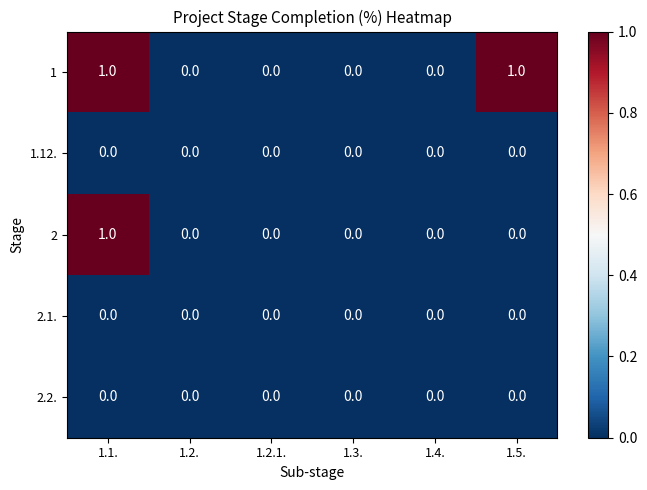

At which category is the sum across all series the highest?

1.1.